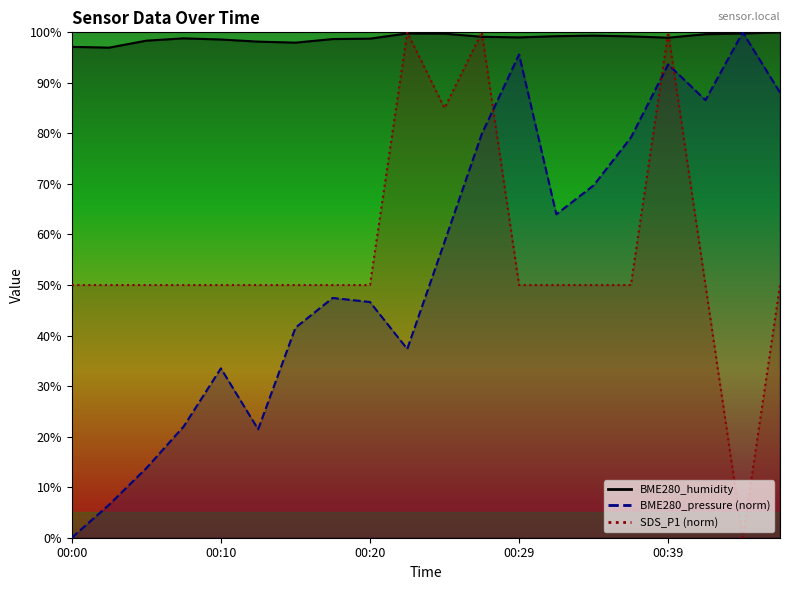

What is the sum of all BME280_pressure values?

1085.5